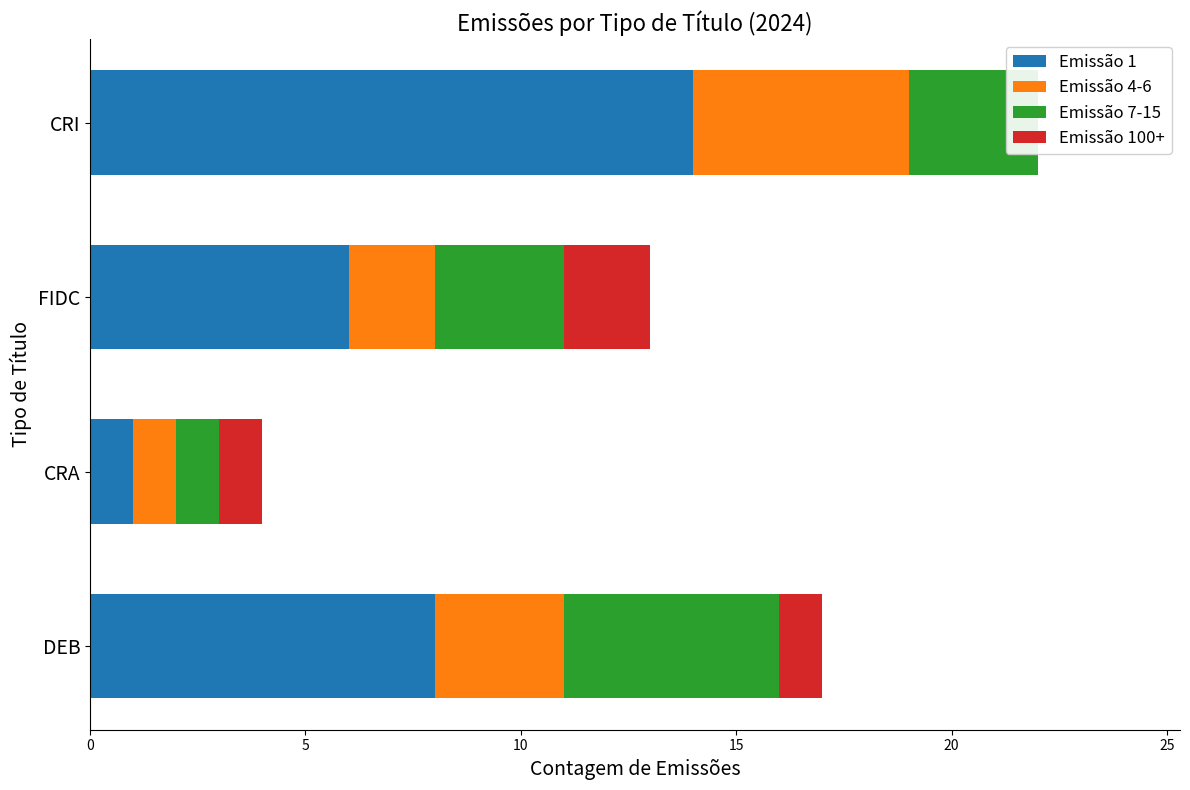

What is the difference between the maximum and minimum values in the Emissão 4-6 series?

4